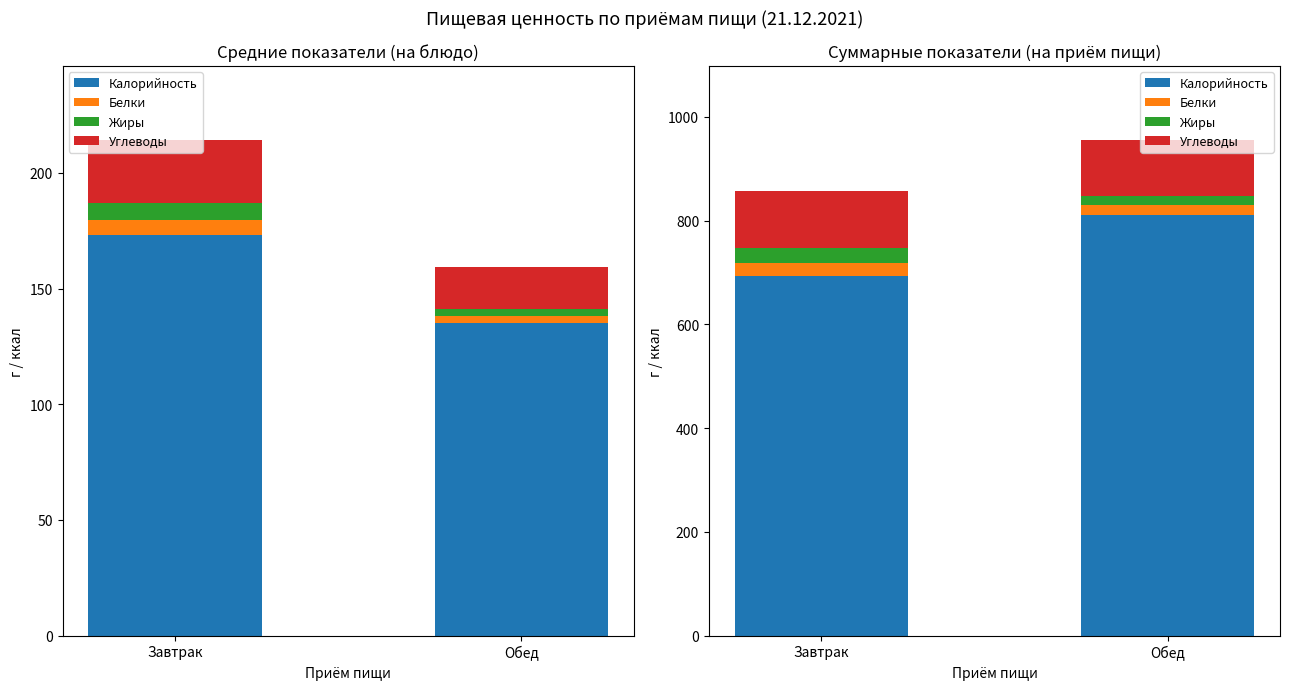

What is the label of the 2nd bar from the left?

Обед